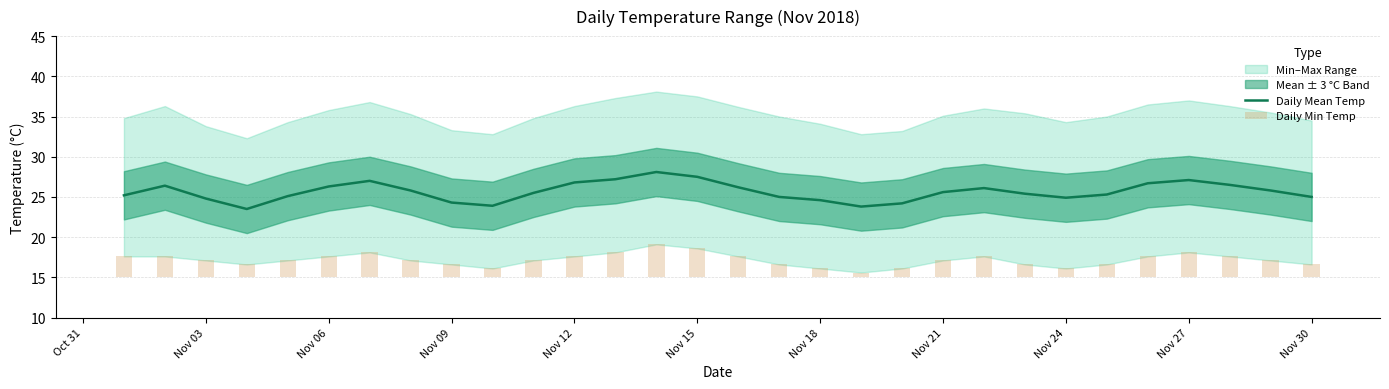

The Daily Mean Temp series shows 25.0 at Nov 30. True or false?

True